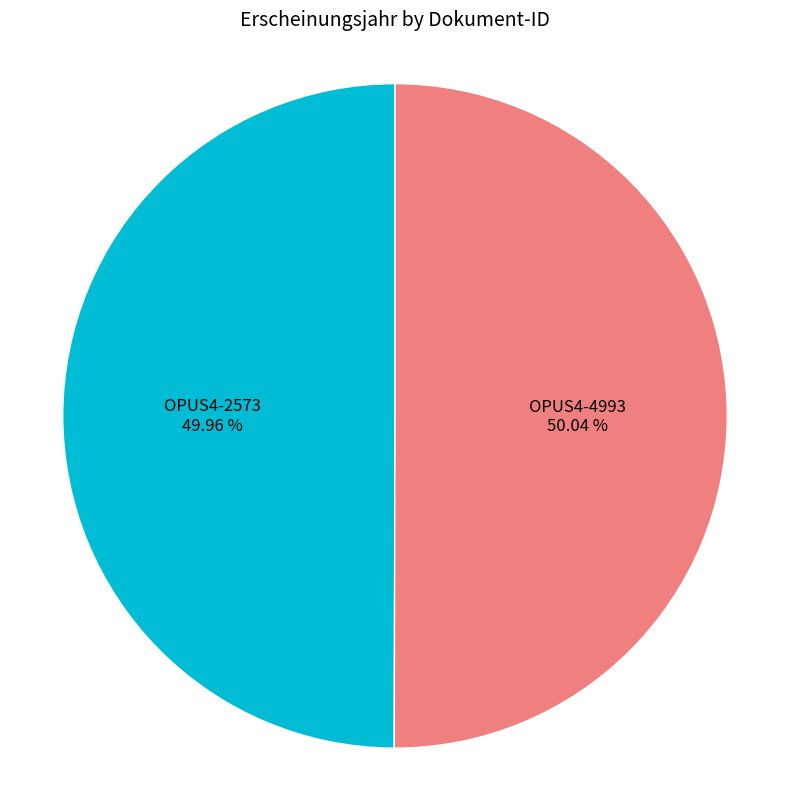

True or false: OPUS4-4993 accounts for 60% of the total.

False